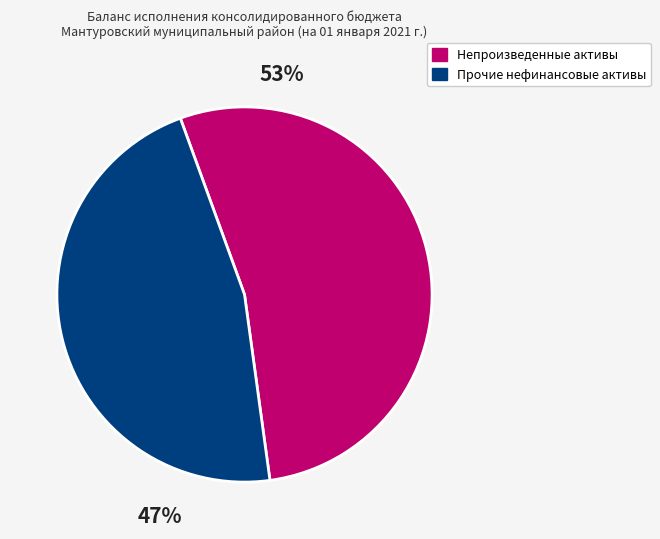

Is there any slice that represents more than half of the pie?

Yes